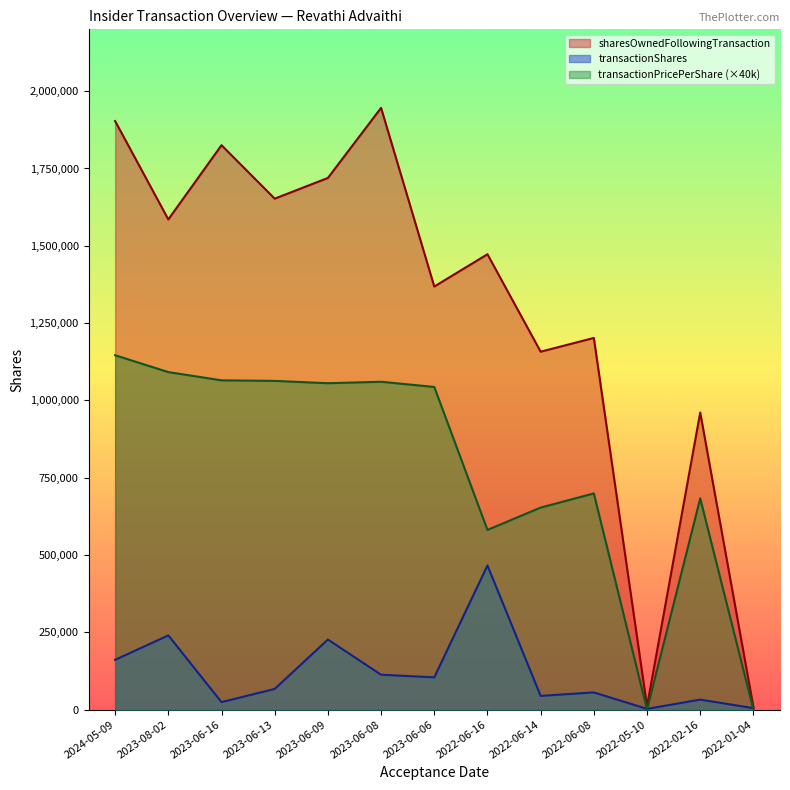

True or false: sharesOwnedFollowingTransaction and transactionShares intersect in this chart.

False